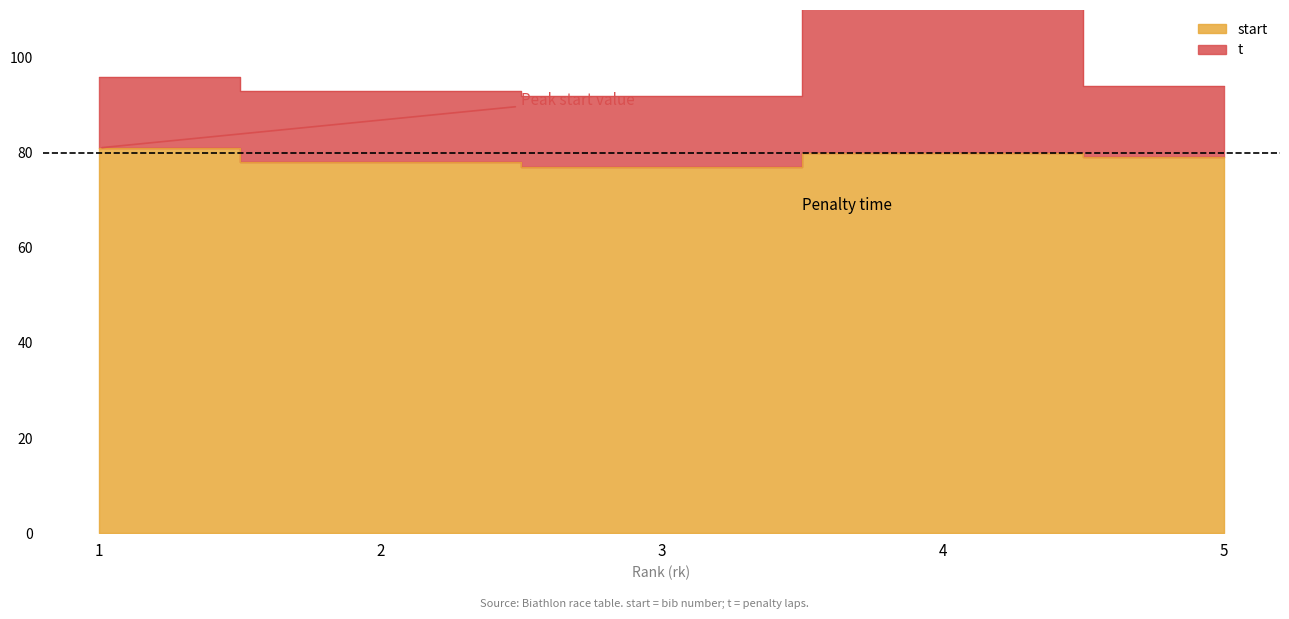

What is the lowest value of the start series?

77